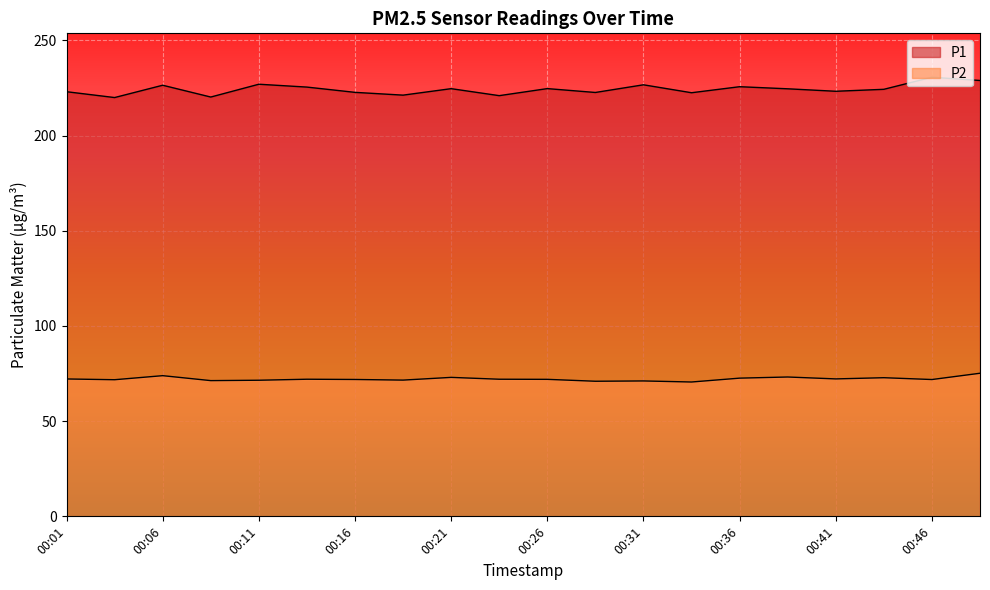

What is the value of the P1 point at the 11th from the left?

224.7